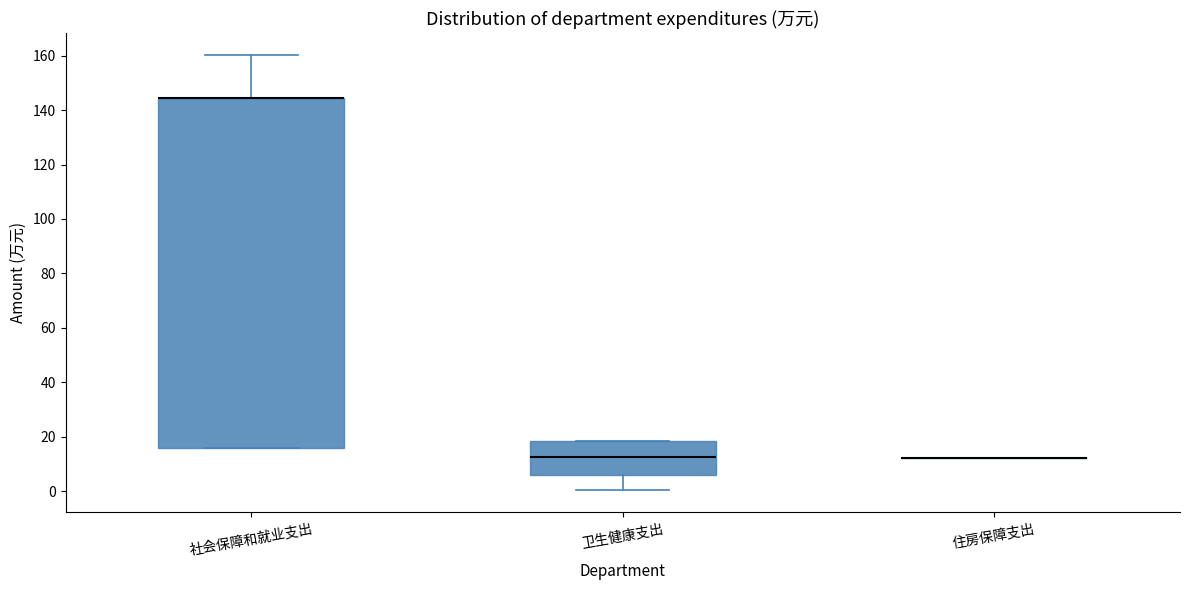

Comparing the boxes themselves (not the whiskers), which one is the tallest?

社会保障和就业支出